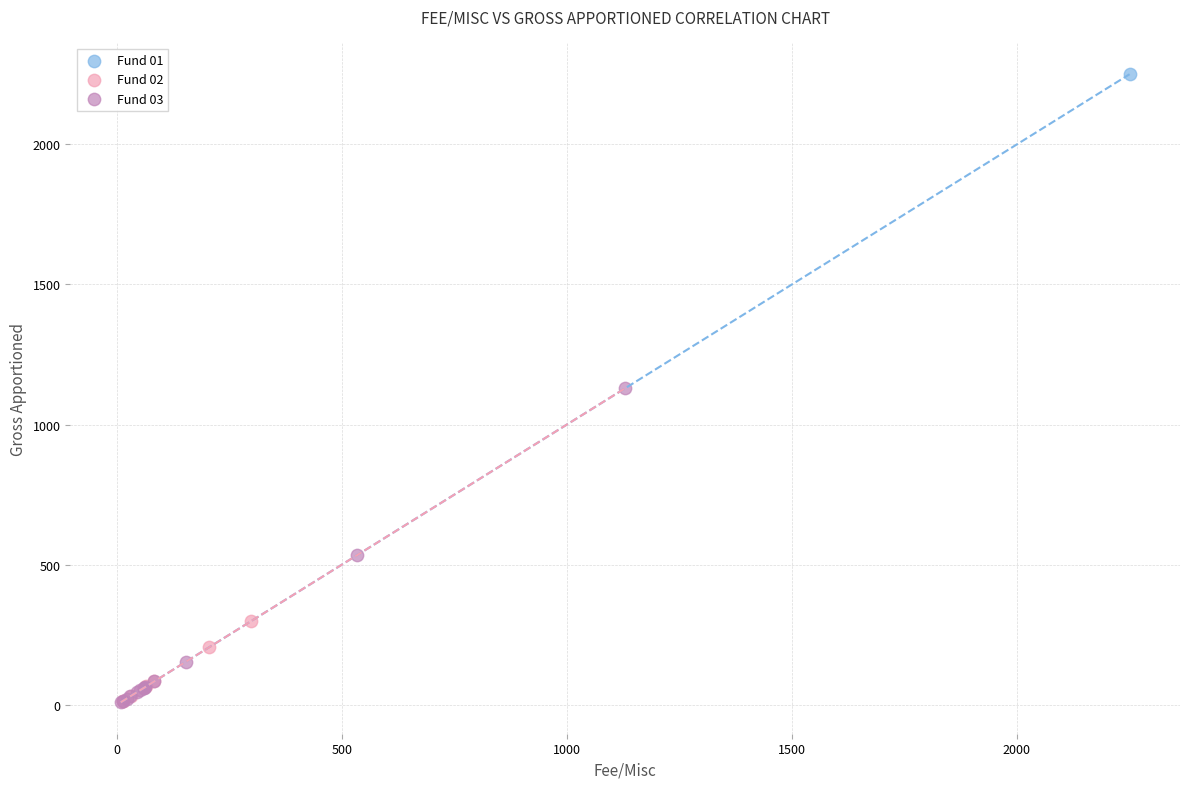

Which series reaches the maximum Y coordinate?

Fund 01